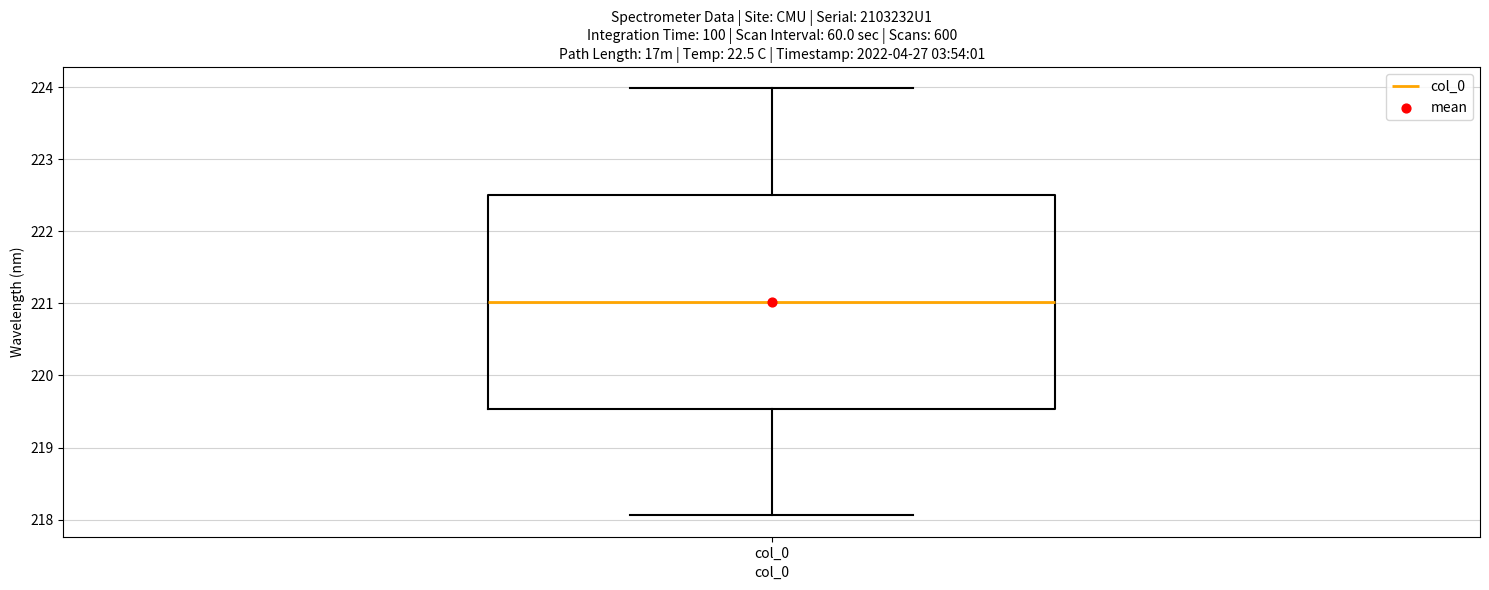

Transcribe this box plot: give where the median line is, the range the box spans, and where the two whiskers end, as read against the y-axis. The values are not printed on the chart, so give them approximately, as read against the axis.

median 221.0, box 219.5 to 222.5, whiskers 218.1 to 224.0